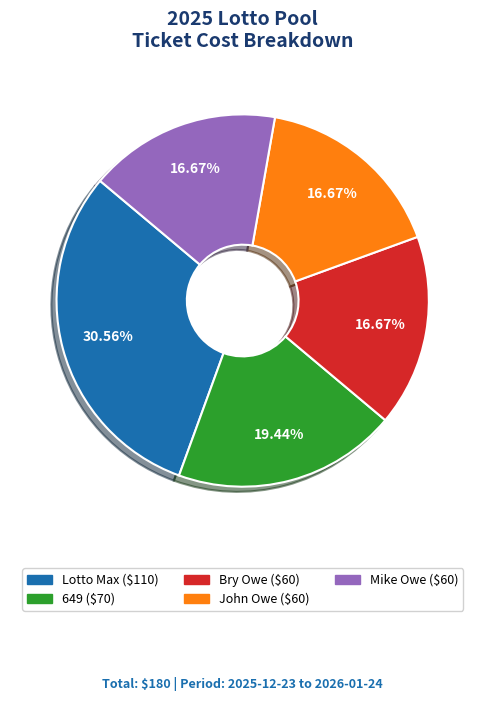

Is 649 the majority of the pie?

No